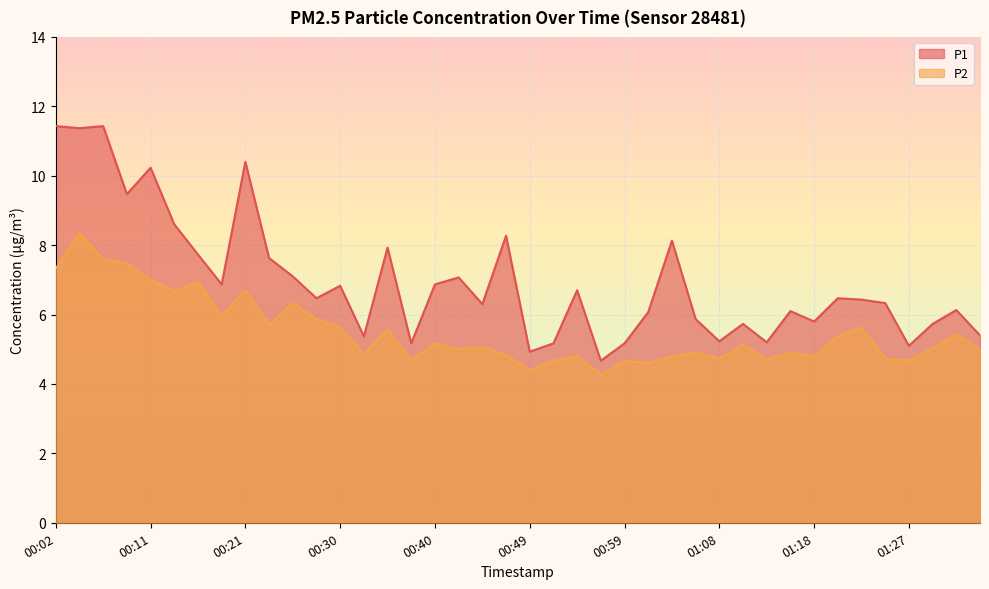

True or false: P2 and P1 cross at least once.

False